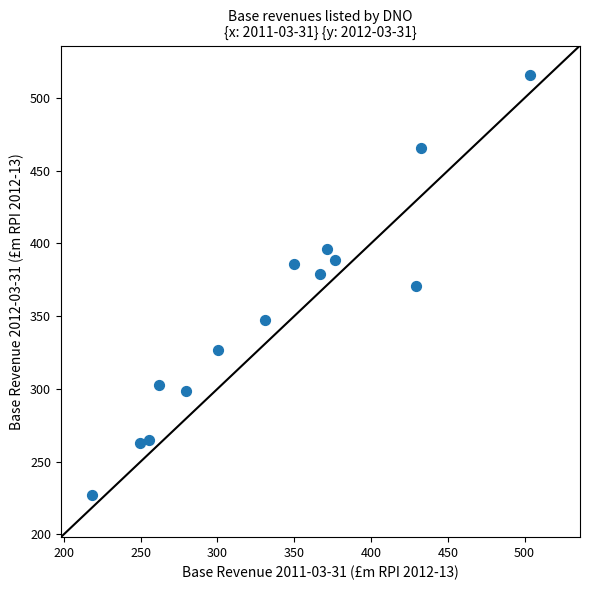

What is the range of Y values (max minus min)?

289.4